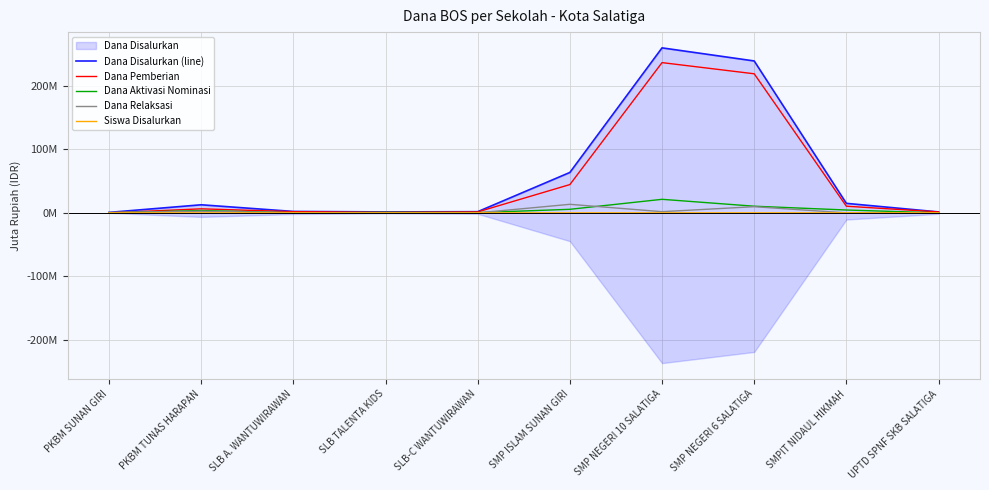

At which category does the chart reach its peak across all series?

SMP NEGERI 10 SALATIGA